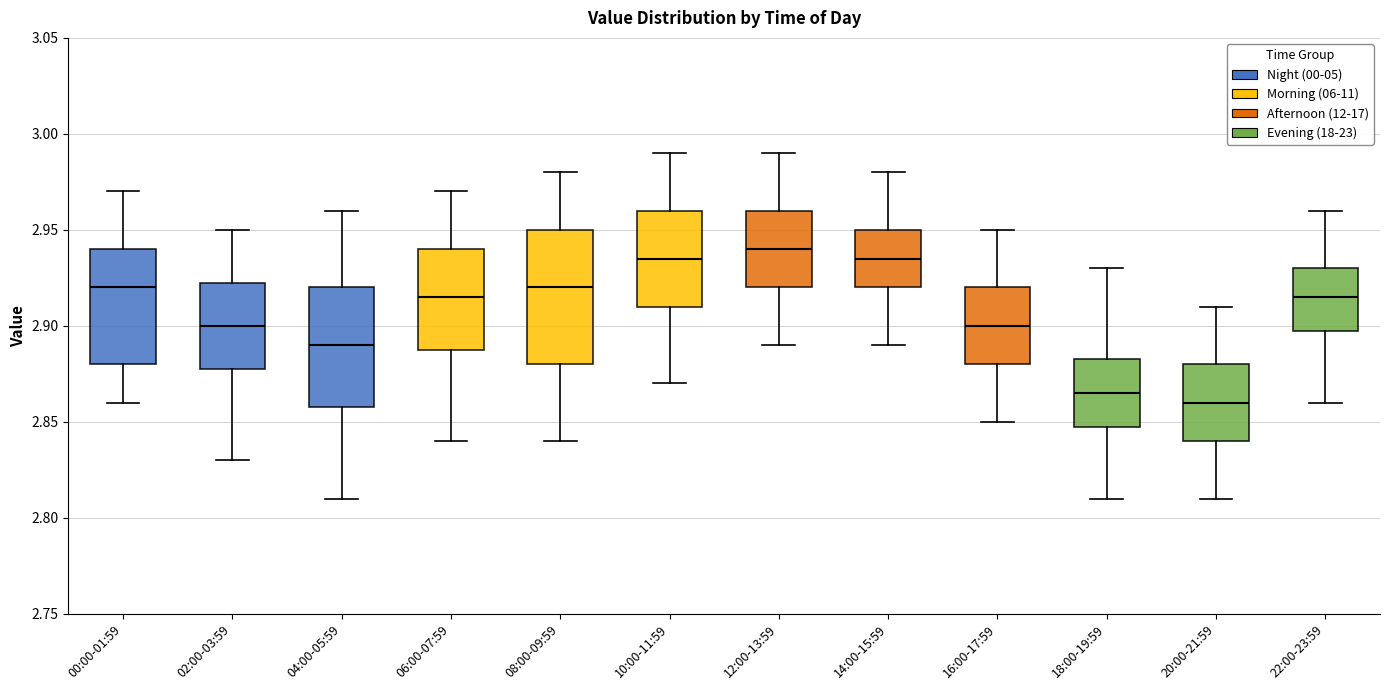

Reading left to right, read every box against the y-axis: the position of its median line, the range the box covers, and the ends of its whiskers. The values are not printed on the chart, so give them approximately, as read against the axis.

00:00-01:59: median 2.920, box 2.880 to 2.940, whiskers 2.860 to 2.970
02:00-03:59: median 2.900, box 2.880 to 2.925, whiskers 2.830 to 2.950
04:00-05:59: median 2.890, box 2.860 to 2.920, whiskers 2.810 to 2.960
06:00-07:59: median 2.915, box 2.890 to 2.940, whiskers 2.840 to 2.970
08:00-09:59: median 2.920, box 2.880 to 2.950, whiskers 2.840 to 2.980
10:00-11:59: median 2.935, box 2.910 to 2.960, whiskers 2.870 to 2.990
12:00-13:59: median 2.940, box 2.920 to 2.960, whiskers 2.890 to 2.990
14:00-15:59: median 2.935, box 2.920 to 2.950, whiskers 2.890 to 2.980
16:00-17:59: median 2.900, box 2.880 to 2.920, whiskers 2.850 to 2.950
18:00-19:59: median 2.865, box 2.850 to 2.885, whiskers 2.810 to 2.930
20:00-21:59: median 2.860, box 2.840 to 2.880, whiskers 2.810 to 2.910
22:00-23:59: median 2.915, box 2.900 to 2.930, whiskers 2.860 to 2.960